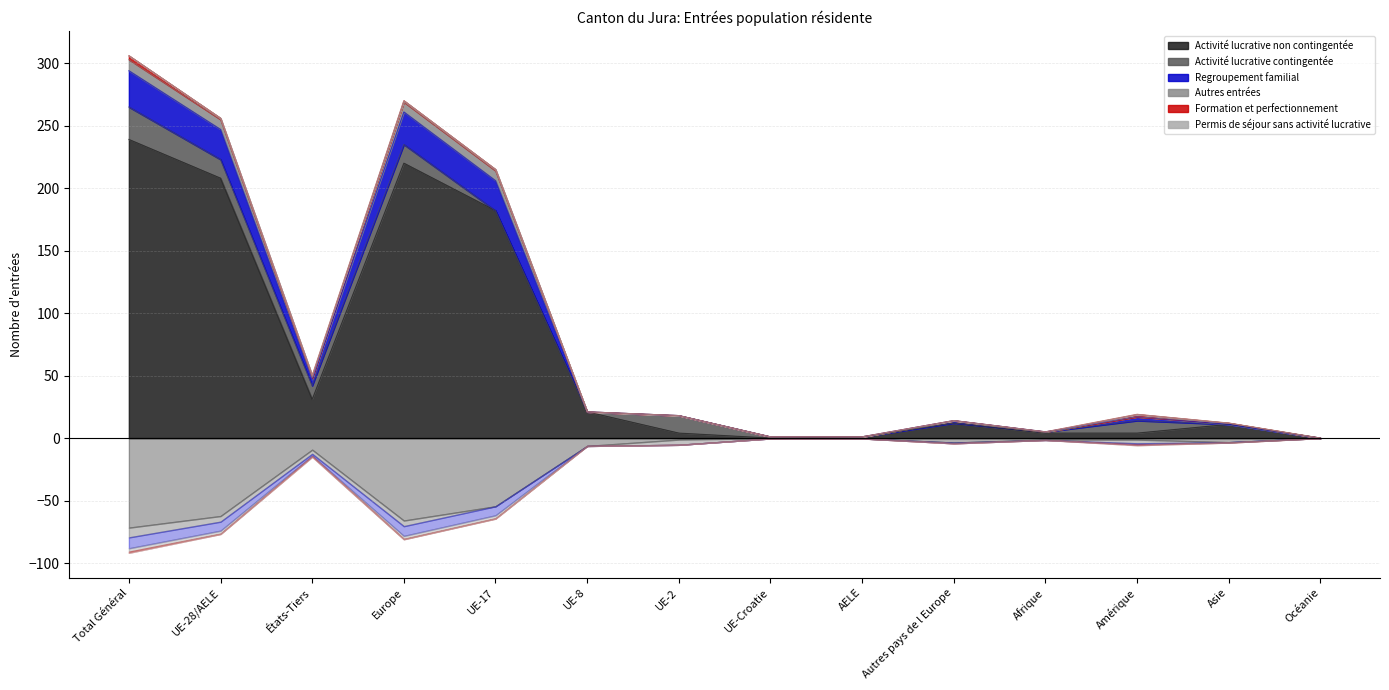

In Autres entrées, how many points are higher than both neighbors (excluding endpoints)?

3